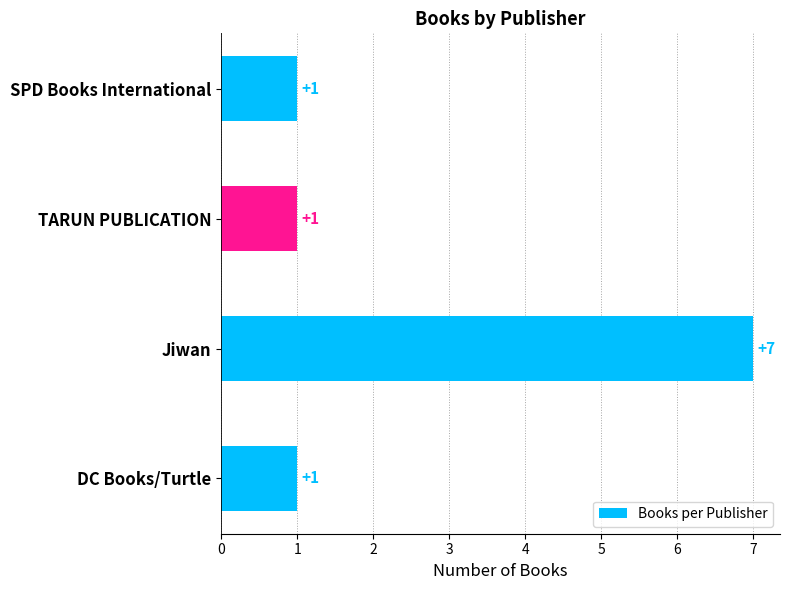

The value at TARUN PUBLICATION is 1. True or false?

True